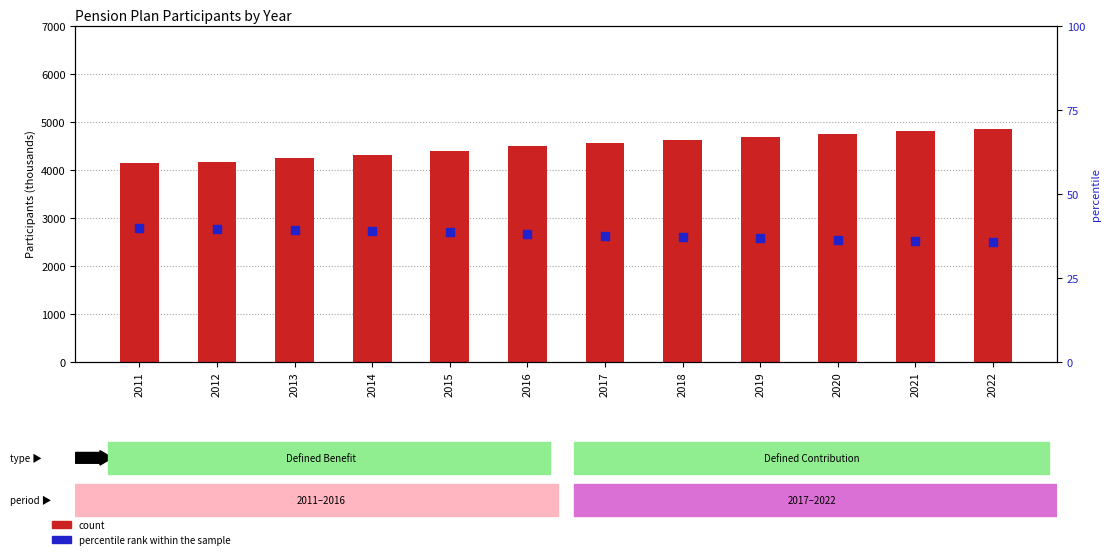

Which series reaches the maximum Y coordinate?

count